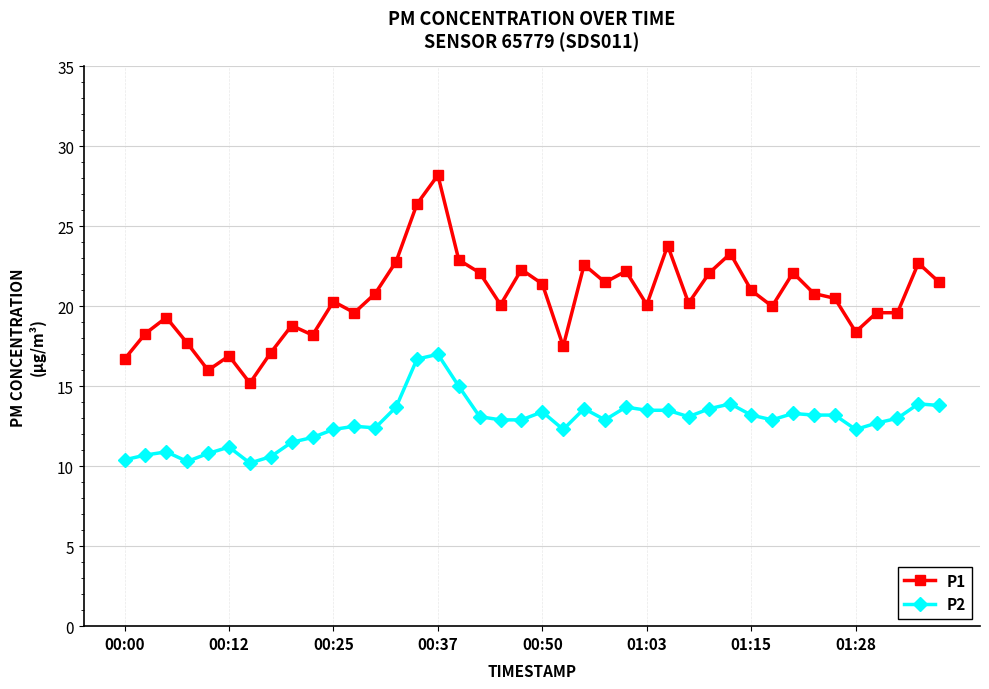

Which series has the widest spread of values?

P1